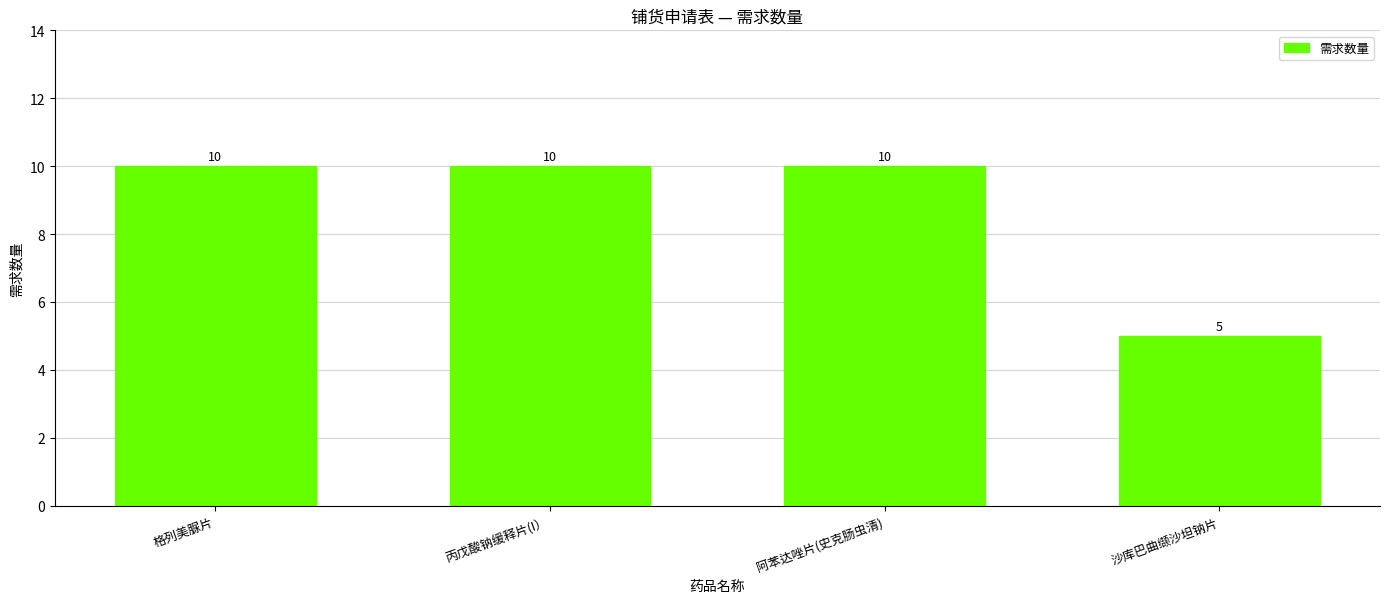

Reading left to right, list all the values displayed in this chart.

10	10	10	5